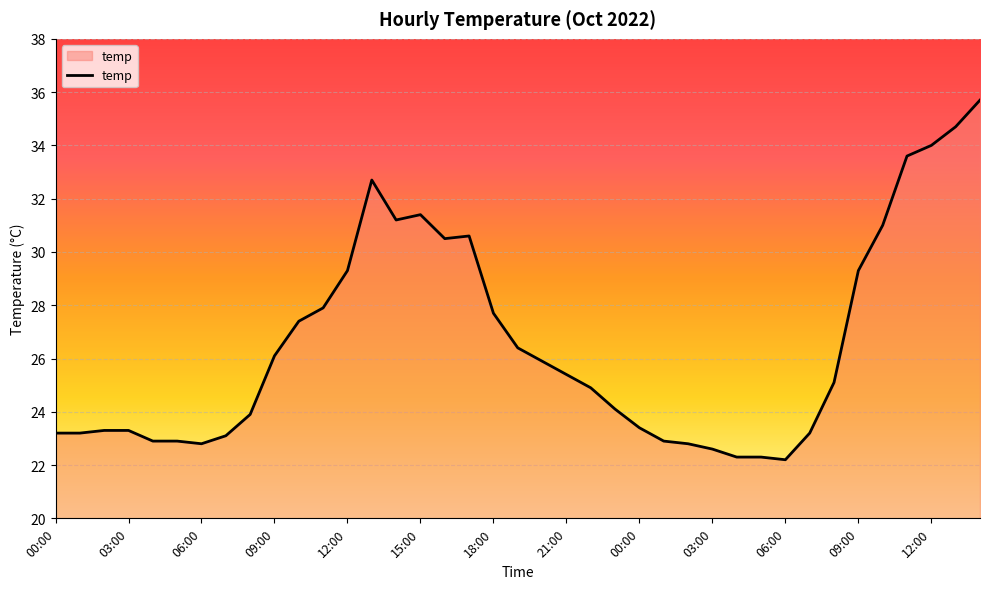

What is the difference between the maximum and minimum values?

13.5